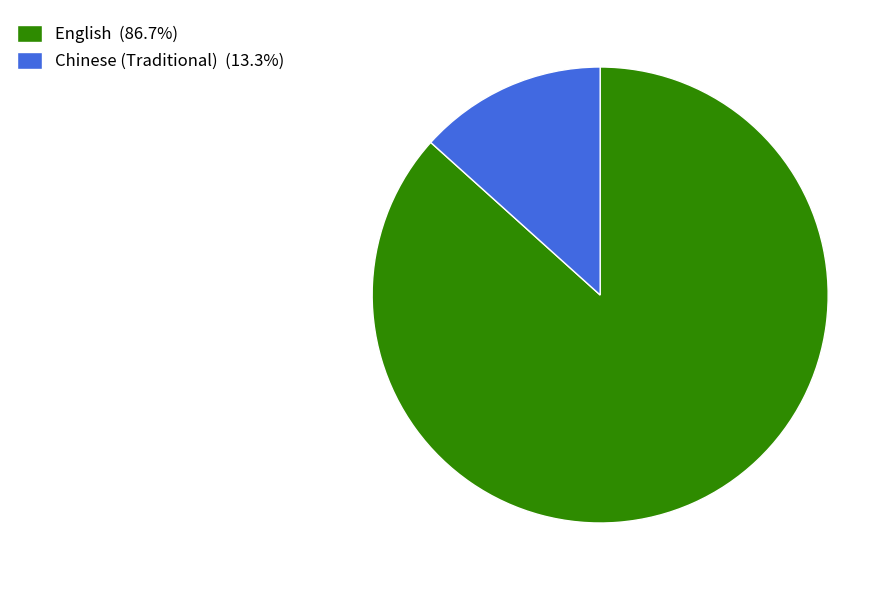

Which slice is the smallest?

Chinese (Traditional)